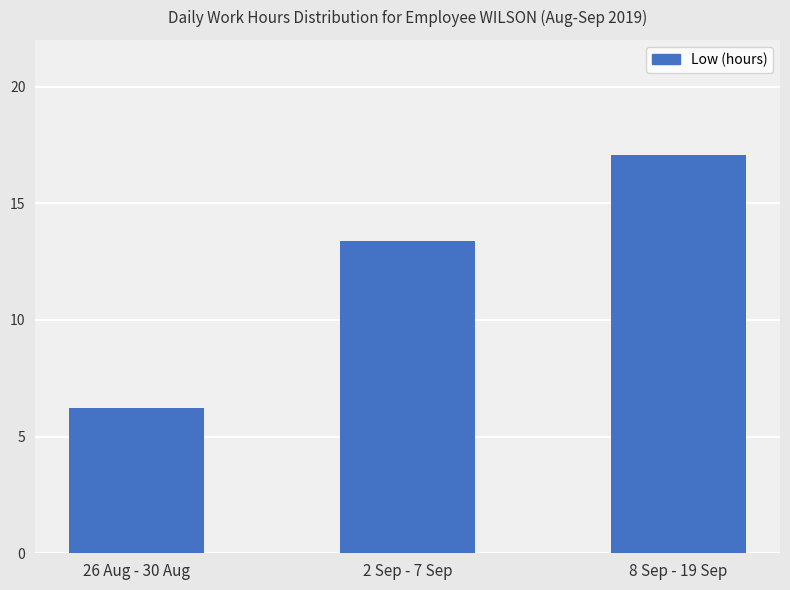

Reading left to right, transcribe all the data shown in this chart.

6.2	13.4	17.1